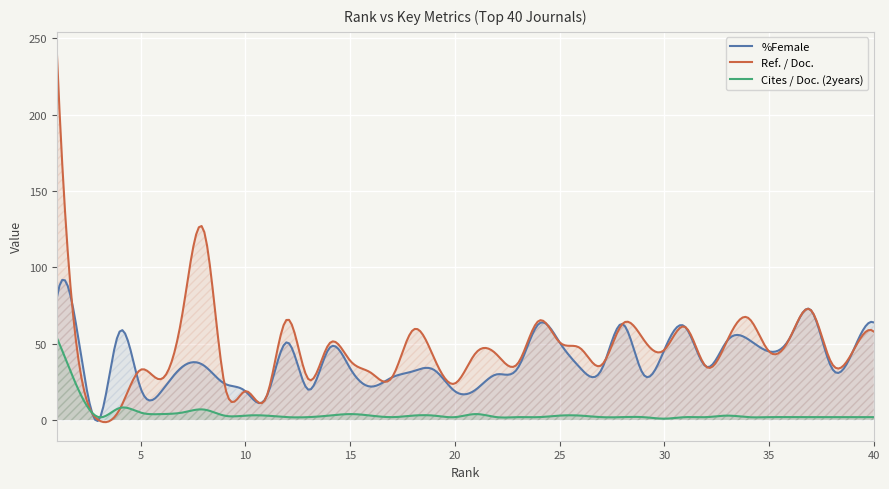

True or false: %Female and Cites / Doc. (2years) intersect in this chart.

True